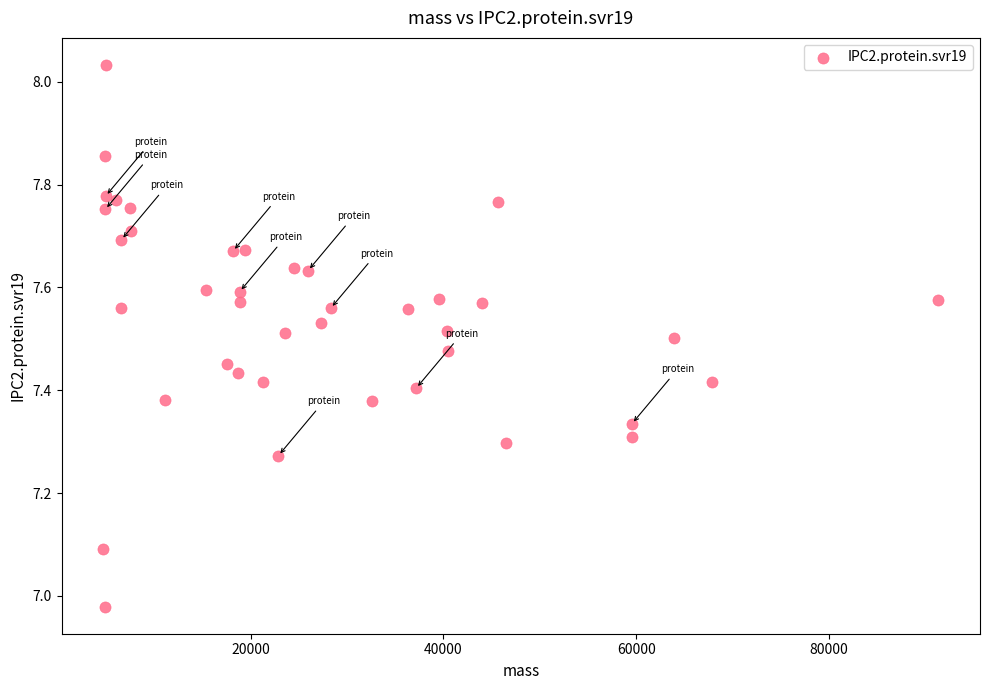

What is the range of X values (max minus min)?

86593.2